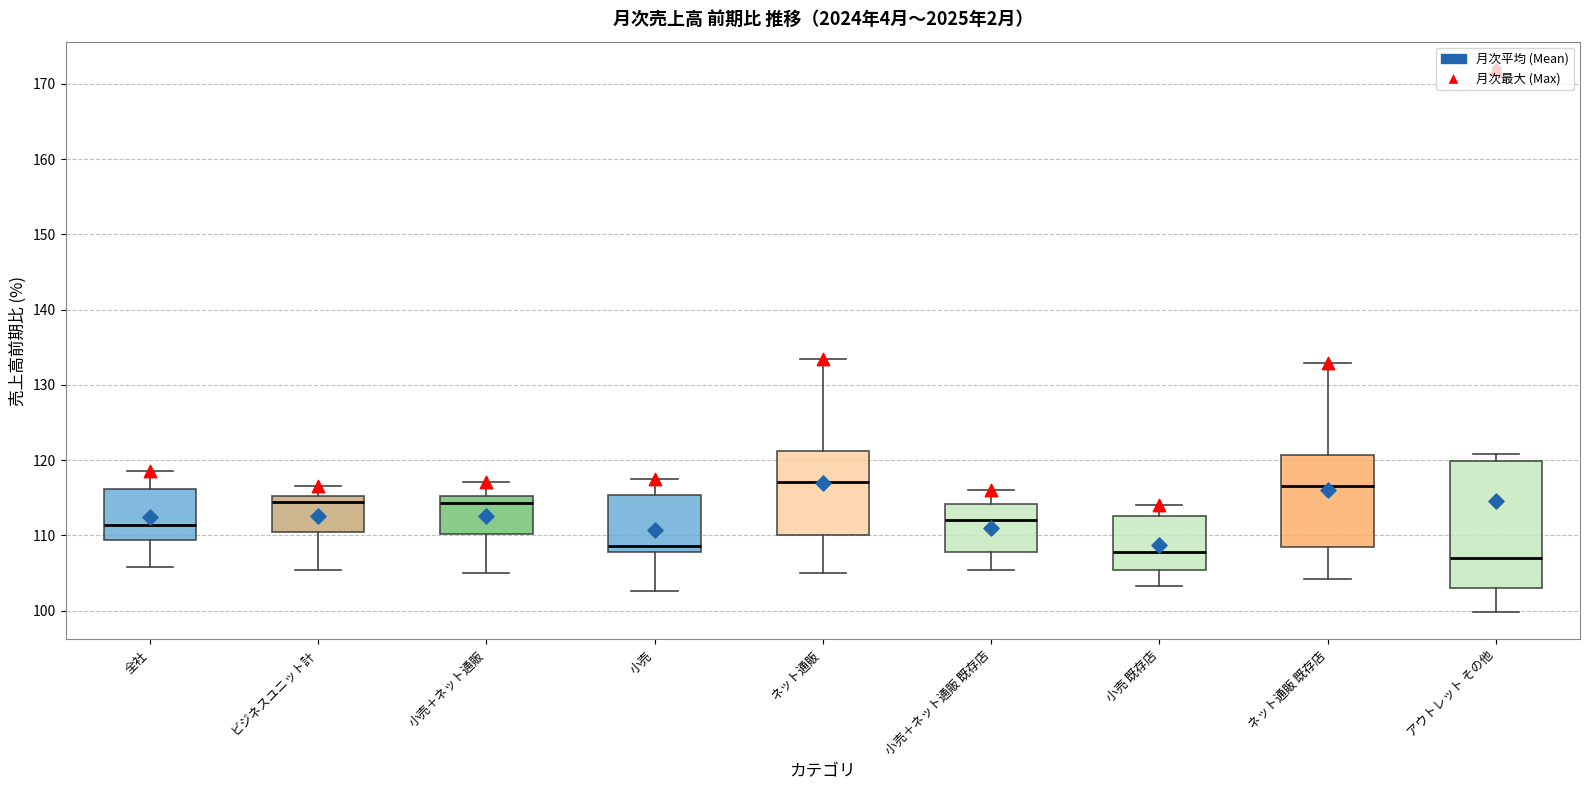

Reading left to right, transcribe this box plot: for each box, give where its median line is, the range the box spans, and where its two whiskers end, as read against the y-axis. The values are not printed on the chart, so give them approximately, as read against the axis.

全社: median 111, box 109 to 116, whiskers 106 to 119
ビジネスユニット計: median 114, box 110 to 115, whiskers 105 to 117
小売＋ネット通販: median 114, box 110 to 115, whiskers 105 to 117
小売: median 109, box 108 to 115, whiskers 103 to 117
ネット通販: median 117, box 110 to 121, whiskers 105 to 133
小売＋ネット通販 既存店: median 112, box 108 to 114, whiskers 105 to 116
小売 既存店: median 108, box 105 to 113, whiskers 103 to 114
ネット通販 既存店: median 117, box 108 to 121, whiskers 104 to 133
アウトレット その他: median 107, box 103 to 120, whiskers 100 to 121